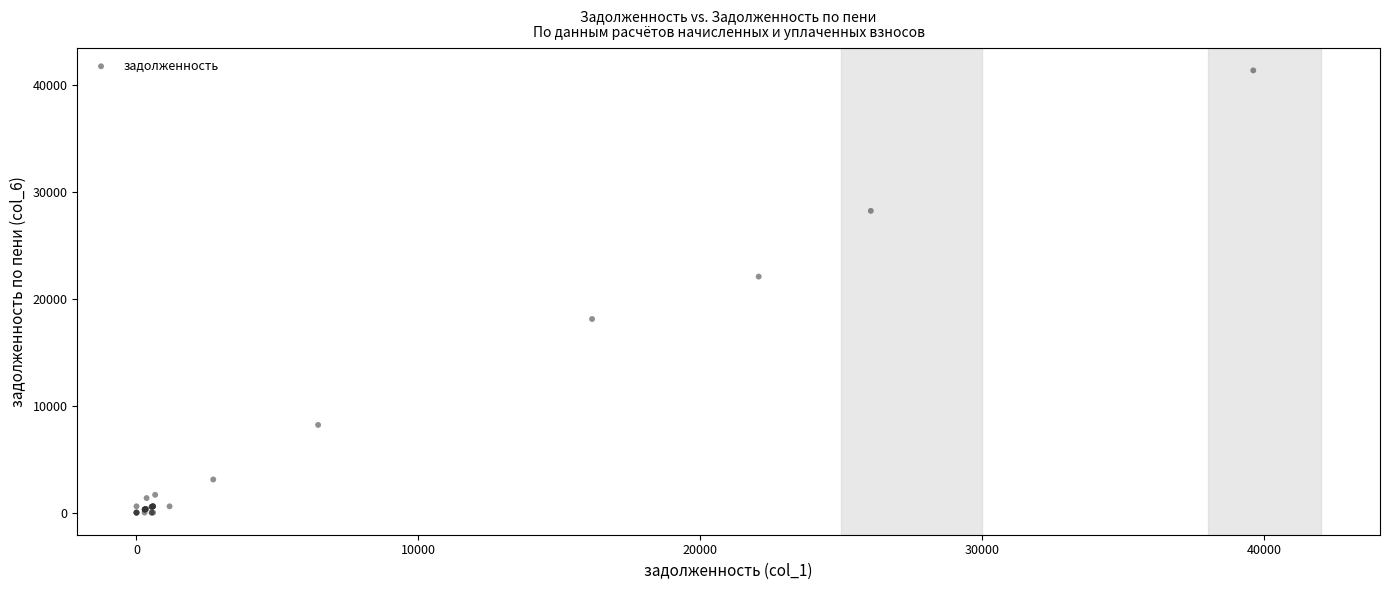

What Y value in the scatter plot is closest to 20670?

22065.6